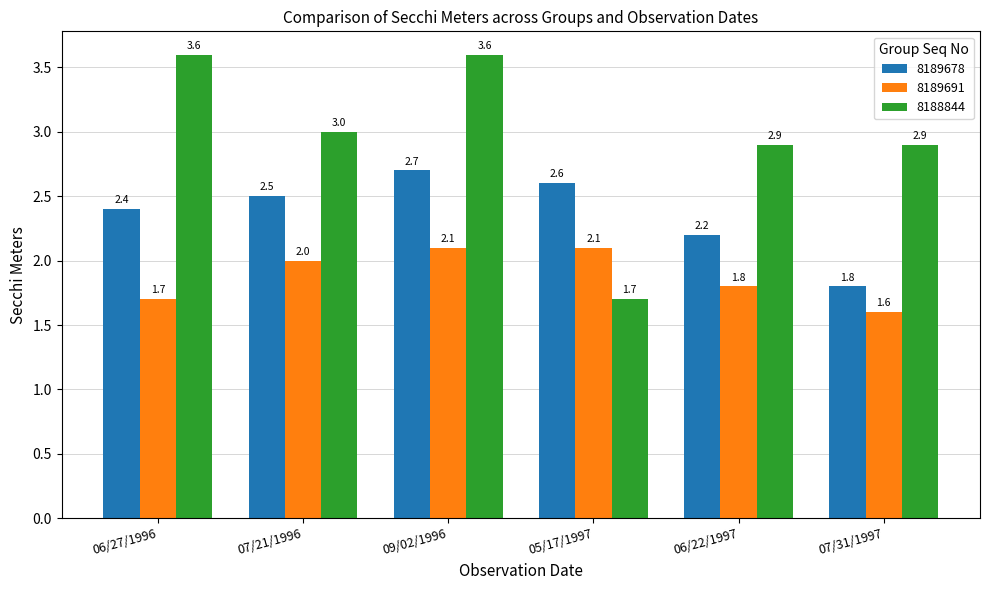

Reading left to right, extract all data points from this chart.

8189678: 06/27/1996=2.4	07/21/1996=2.5	09/02/1996=2.7	05/17/1997=2.6	06/22/1997=2.2	07/31/1997=1.8
8189691: 06/27/1996=1.7	07/21/1996=2.0	09/02/1996=2.1	05/17/1997=2.1	06/22/1997=1.8	07/31/1997=1.6
8188844: 06/27/1996=3.6	07/21/1996=3.0	09/02/1996=3.6	05/17/1997=1.7	06/22/1997=2.9	07/31/1997=2.9